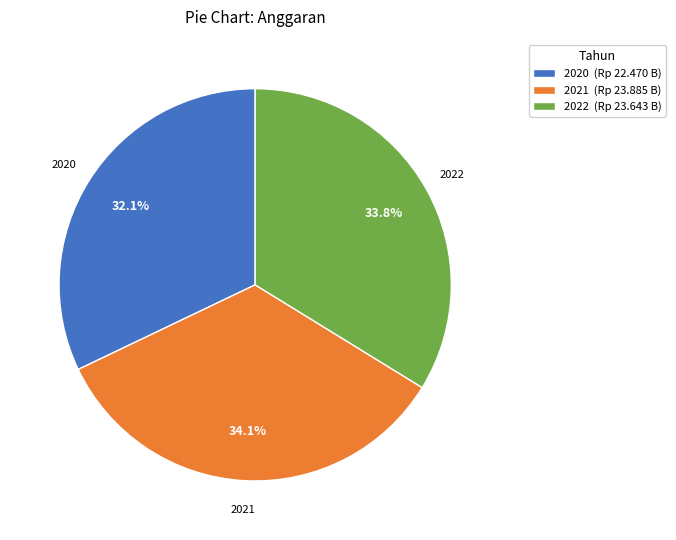

What percentage is the 2020 slice, to the nearest percent?

32%